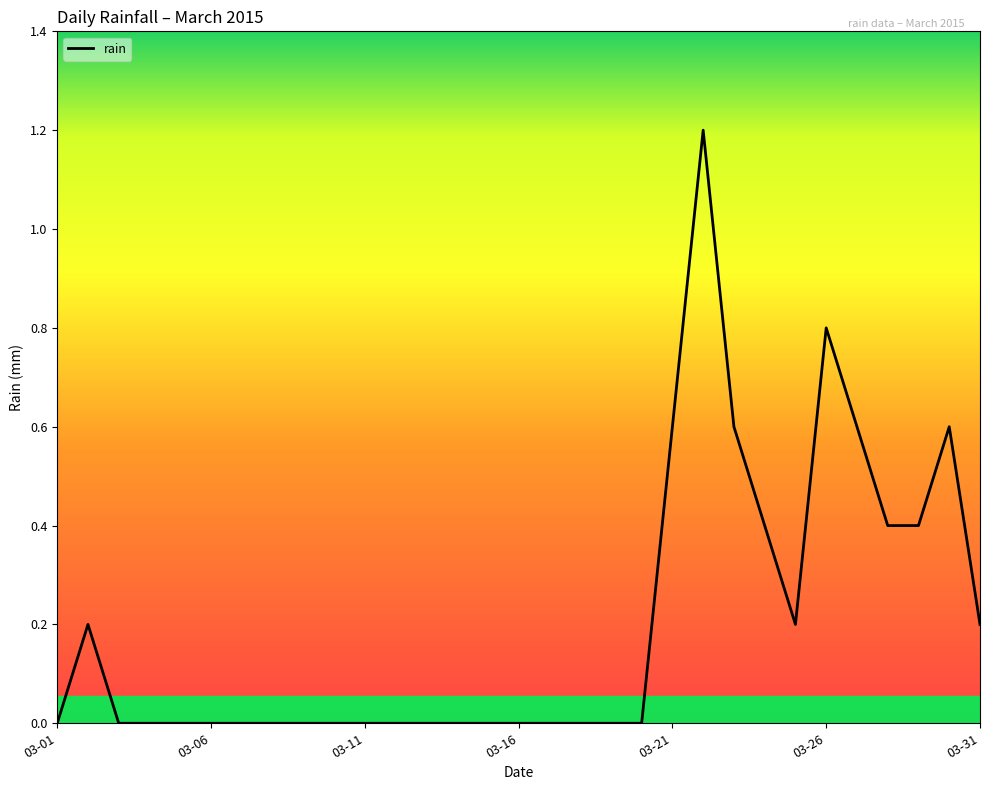

Does the chart have visible grid lines?

No